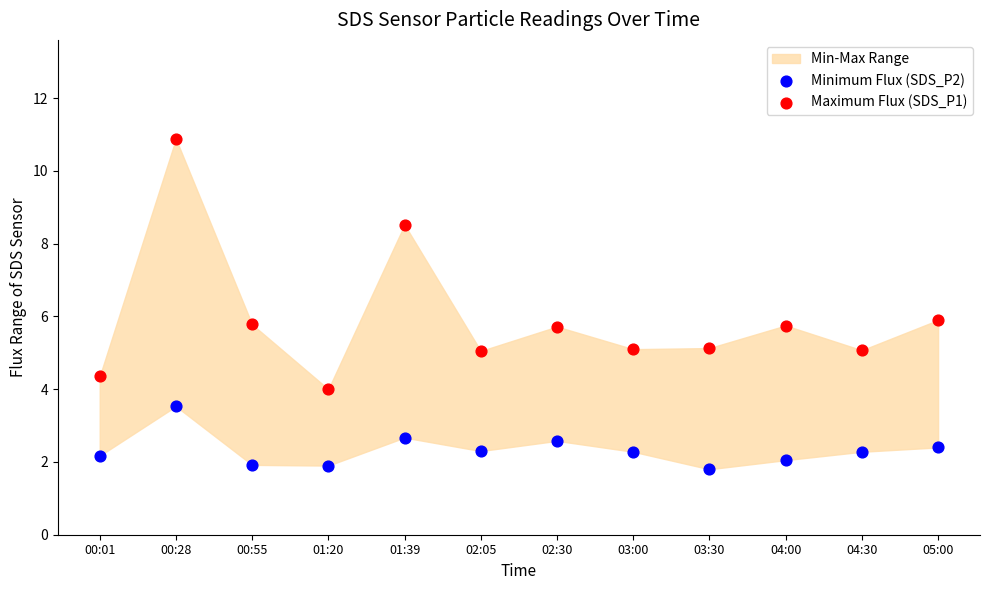

Which series reaches the maximum Y coordinate?

Maximum Flux (SDS_P1)